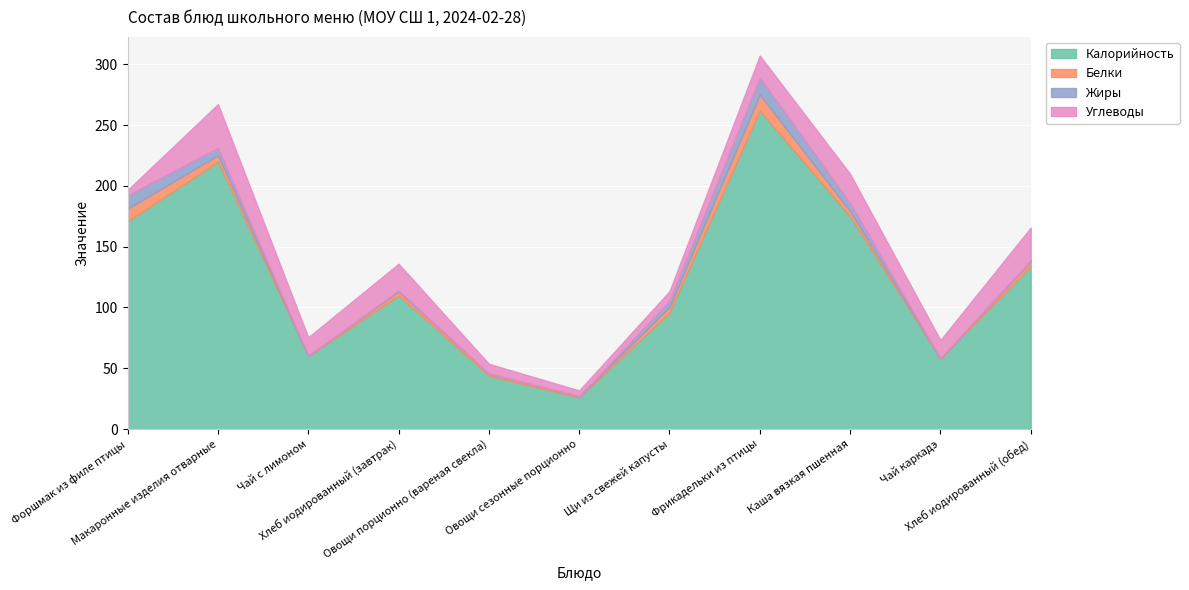

True or false: Калорийность has a value of 58.0 at Чай каркадэ.

True